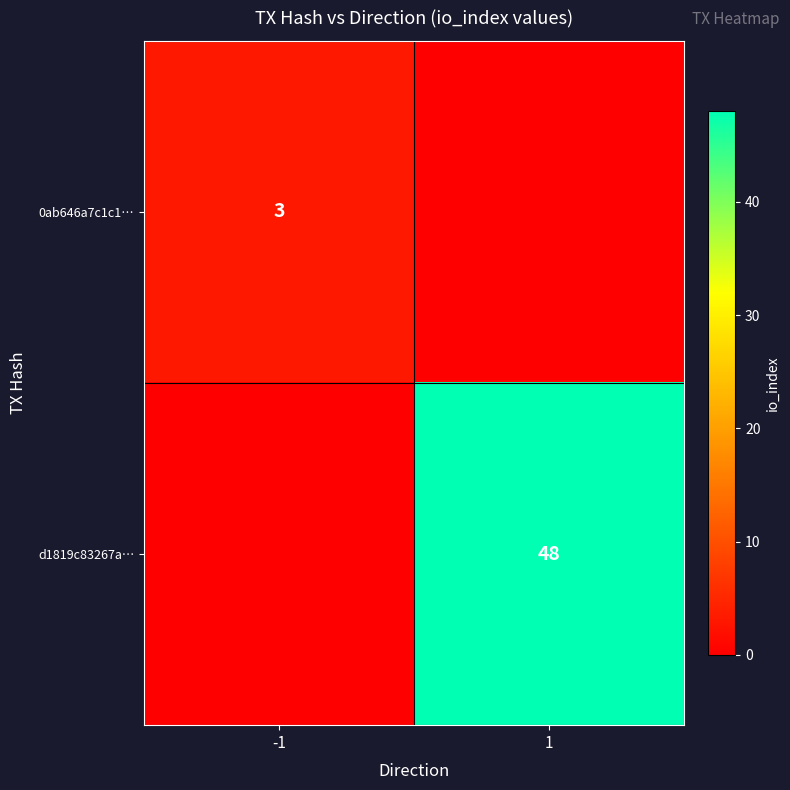

Is the value of d1819c83267a… at 1 greater than the value of 0ab646a7c1c1… at -1?

Yes